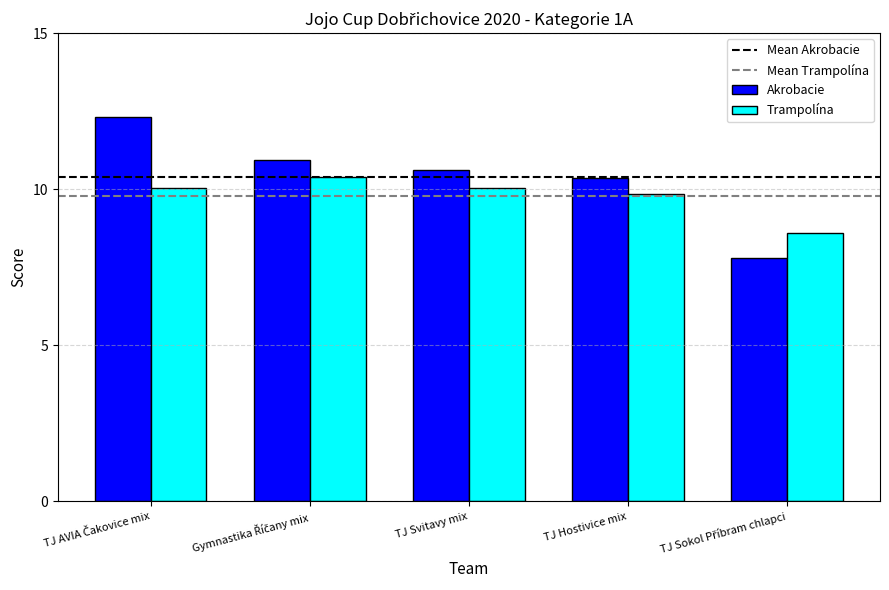

Which series has the largest total across all categories?

Akrobacie